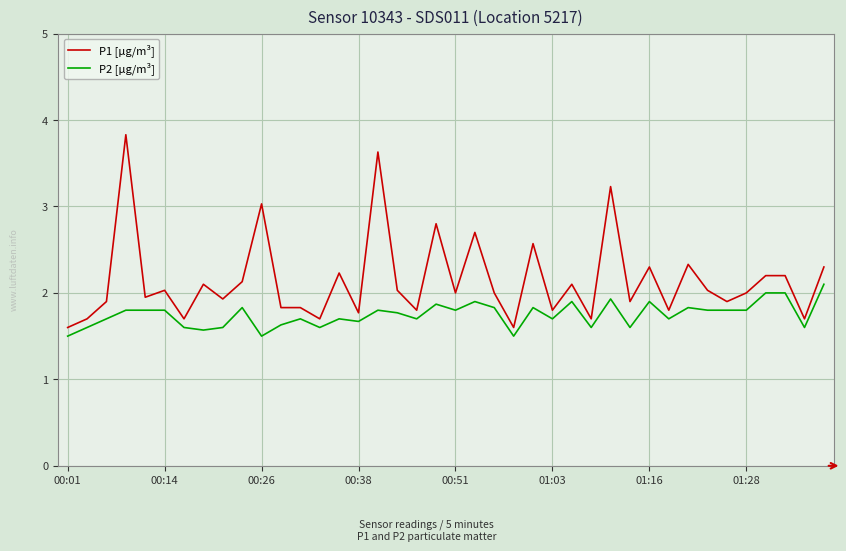

Which series has the largest total across all categories?

P1 [µg/m³]